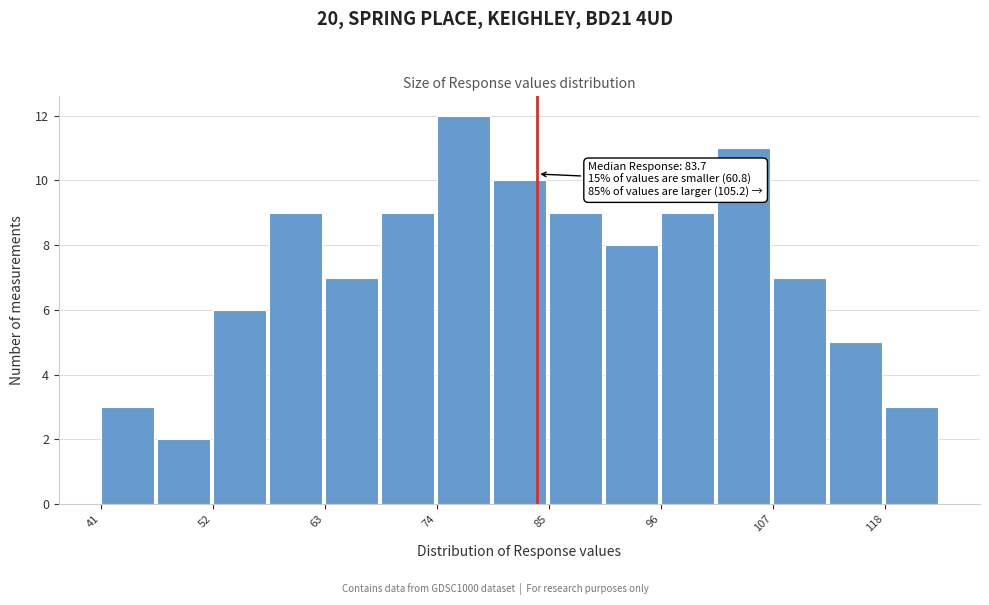

Around what value on the x-axis is the tallest bar? Give the approximate position of its centre, as read against the axis.

76